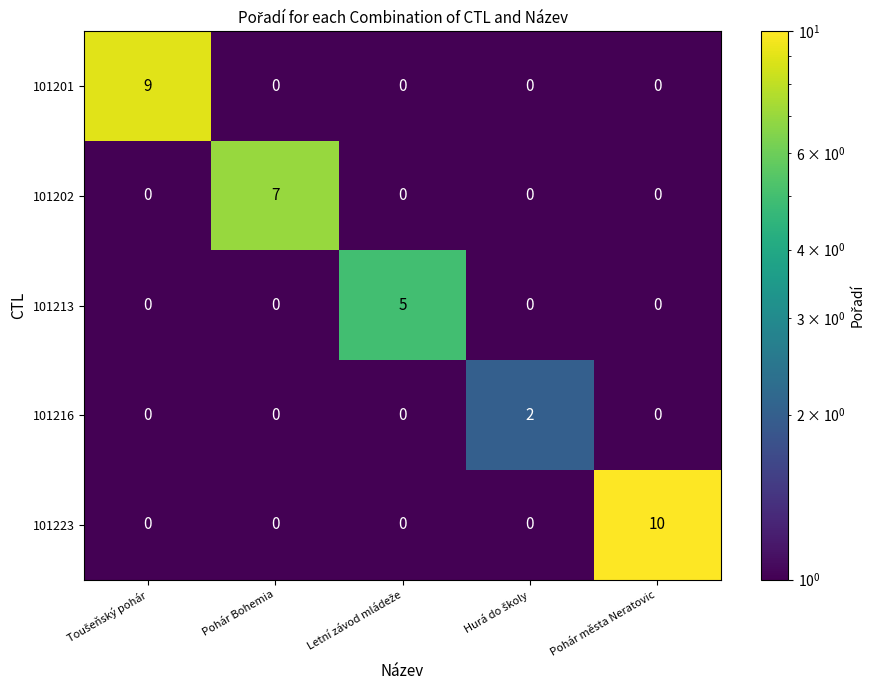

Count the 101213 values in the range 0 to 1.

4